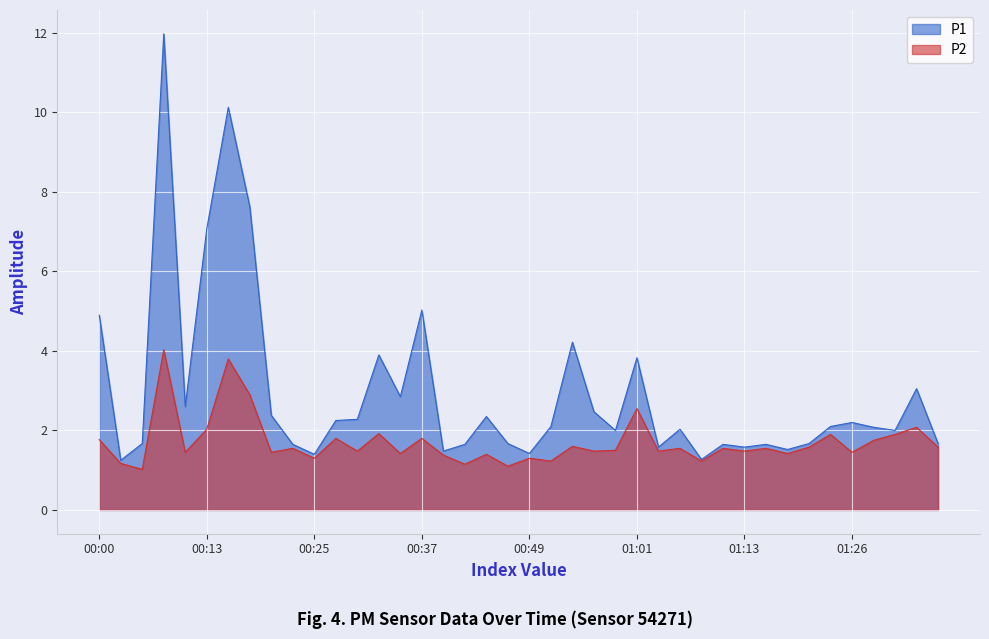

How many categories are shown in the chart?

40